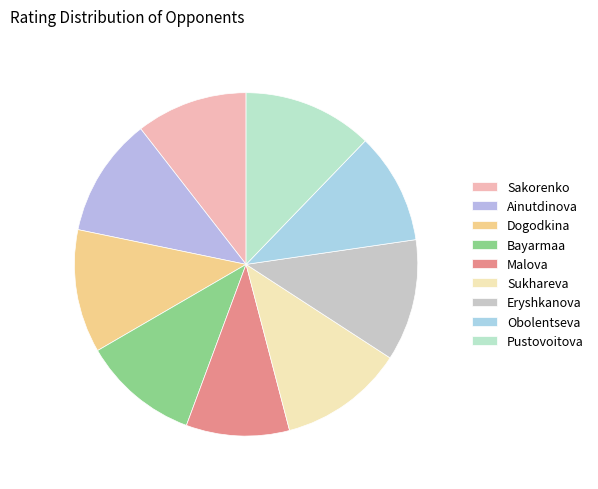

What is the largest slice in the pie chart?

Pustovoitova Daria